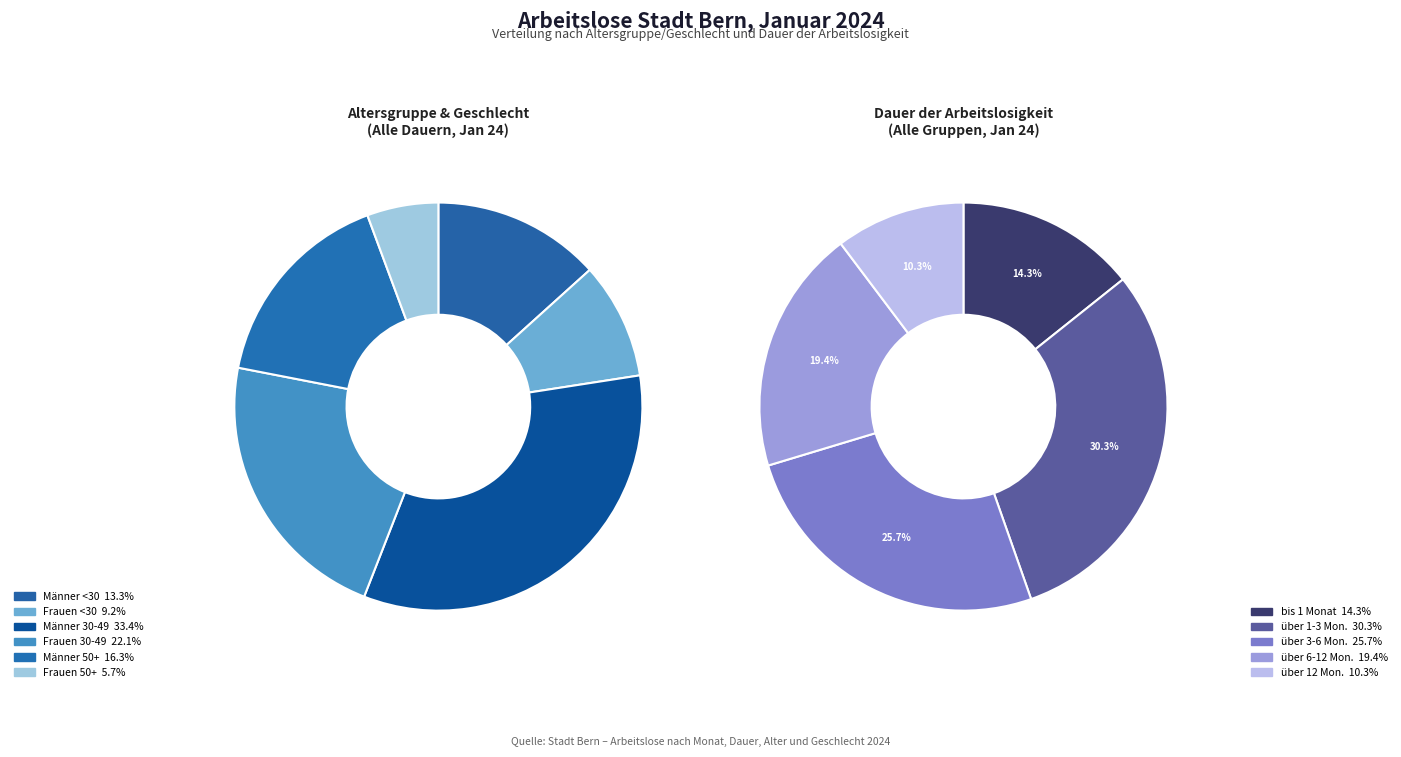

How much of the chart is everything except 5?

94.3%